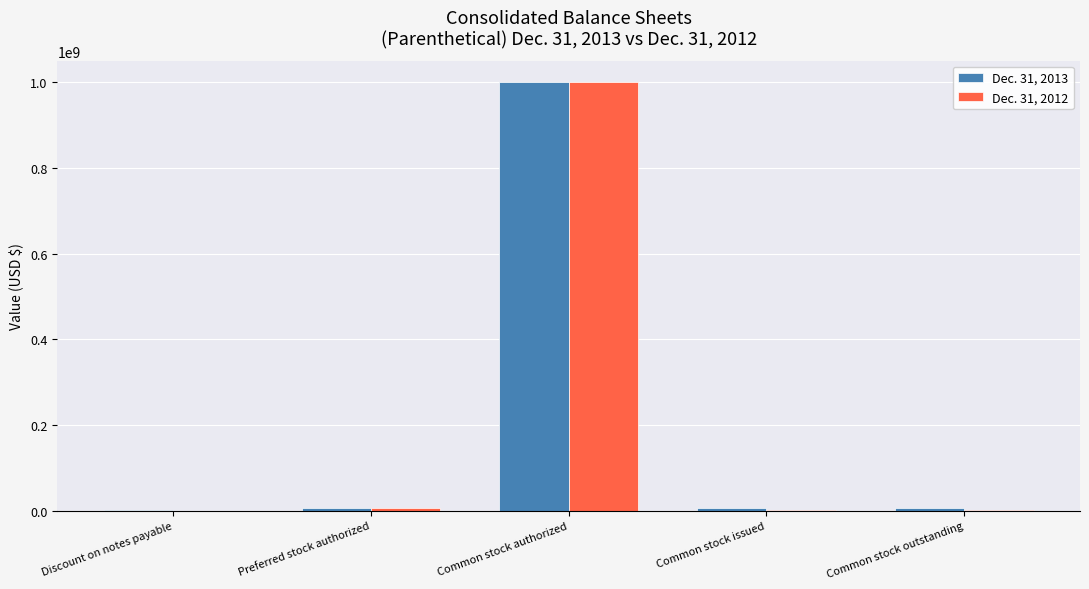

True or false: Dec. 31, 2012 has a value of 1000000000 at Common stock authorized.

True